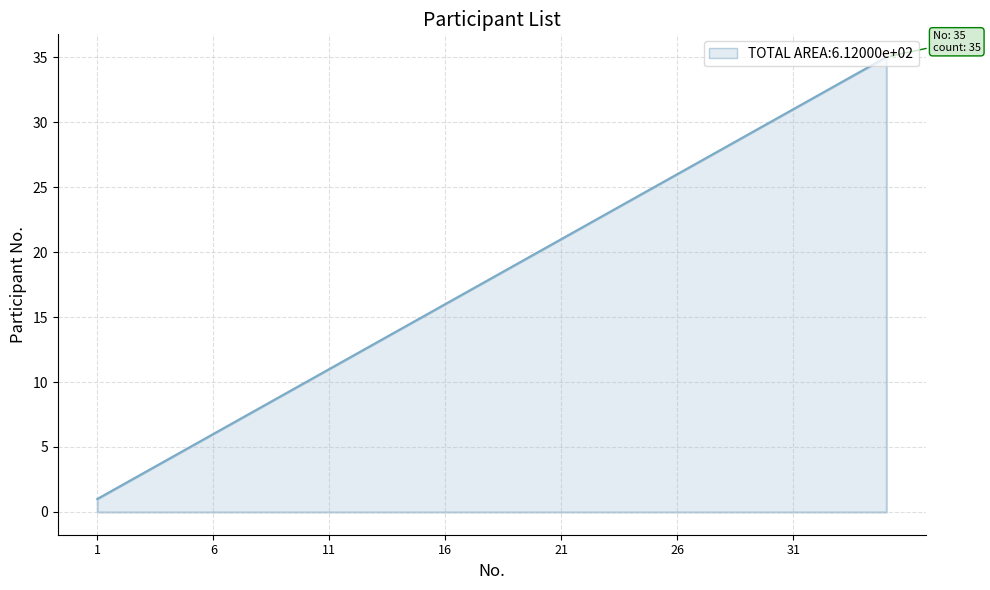

What is the greatest value displayed?

35